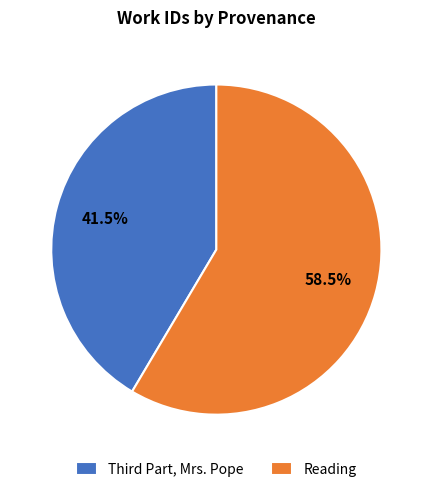

Rank the categories by value from highest to lowest.

Reading, Third Part, Mrs. Pope